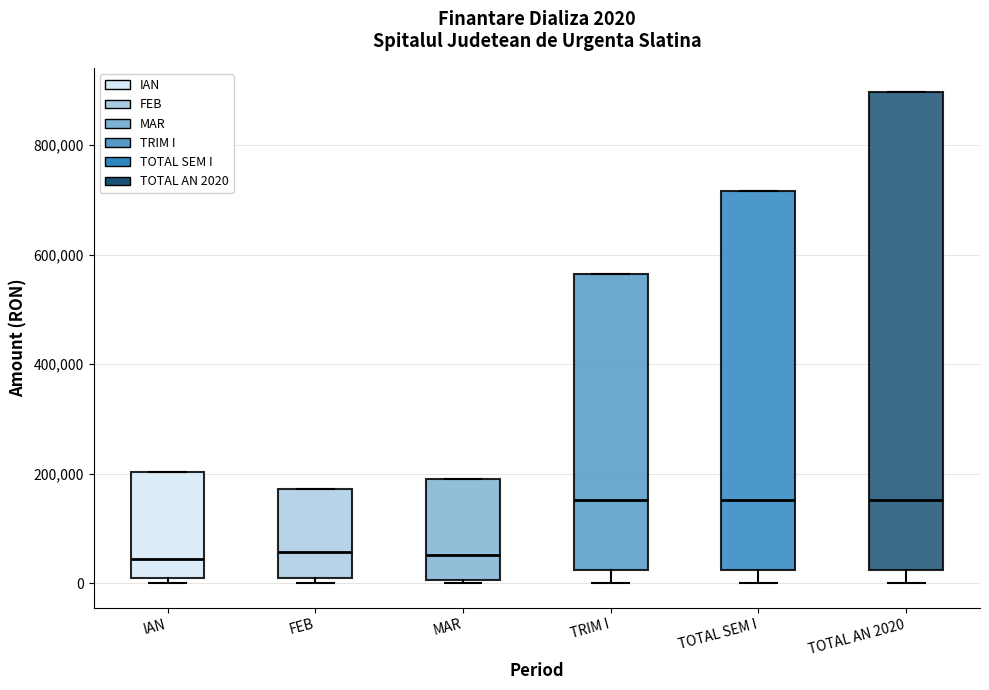

Which box is the tallest, from its lower edge to its upper edge?

TOTAL AN 2020